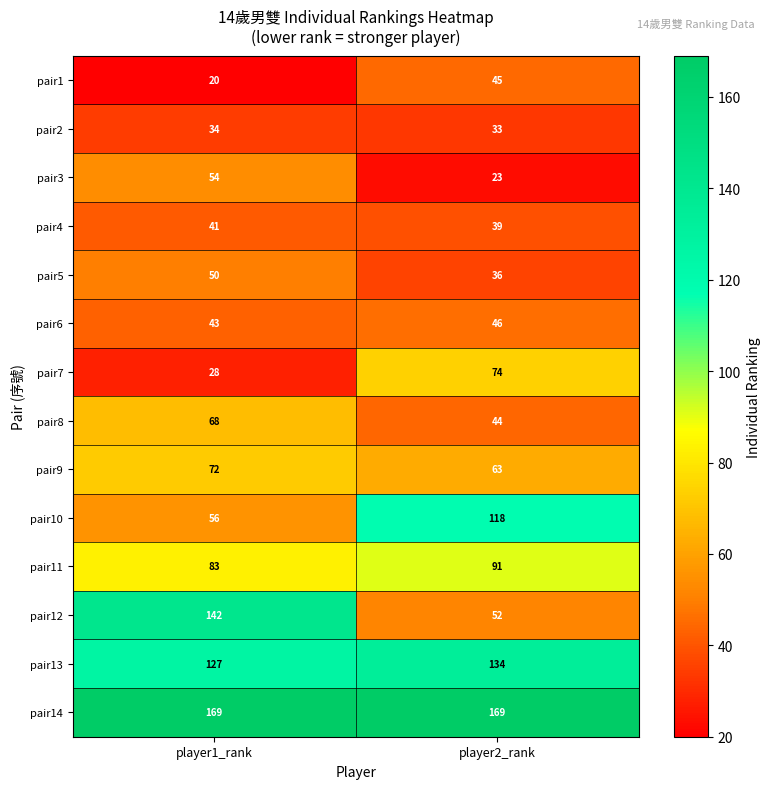

How many categories are shown in the chart?

2